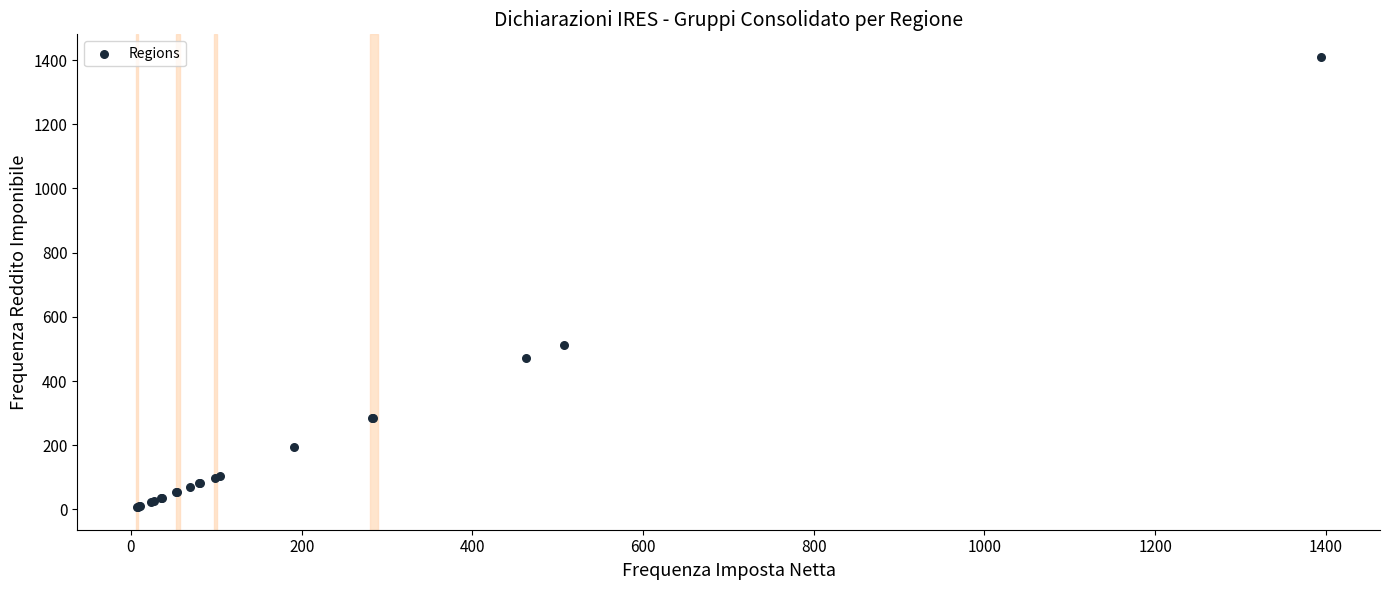

What Y value in the scatter plot is closest to 708?

512